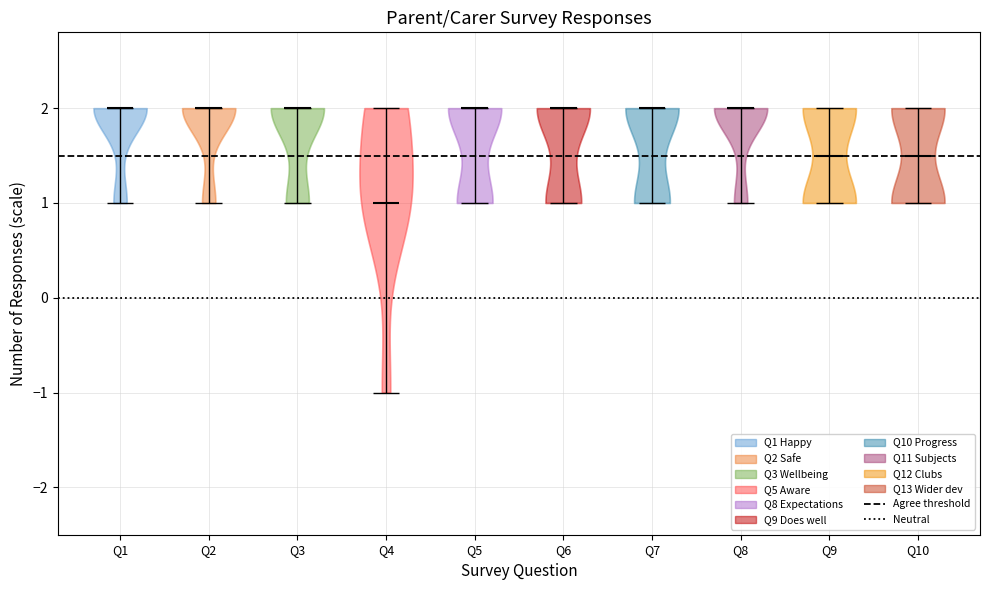

Reading left to right, read every violin against the y-axis: where its median line is, and the lowest and highest points it reaches. The values are not printed on the chart, so give them approximately, as read against the axis.

Q1: median line 2.0, lowest point 1.0, highest point 2.0
Q2: median line 2.0, lowest point 1.0, highest point 2.0
Q3: median line 2.0, lowest point 1.0, highest point 2.0
Q4: median line 1.0, lowest point -1.0, highest point 2.0
Q5: median line 2.0, lowest point 1.0, highest point 2.0
Q6: median line 2.0, lowest point 1.0, highest point 2.0
Q7: median line 2.0, lowest point 1.0, highest point 2.0
Q8: median line 2.0, lowest point 1.0, highest point 2.0
Q9: median line 1.5, lowest point 1.0, highest point 2.0
Q10: median line 1.5, lowest point 1.0, highest point 2.0